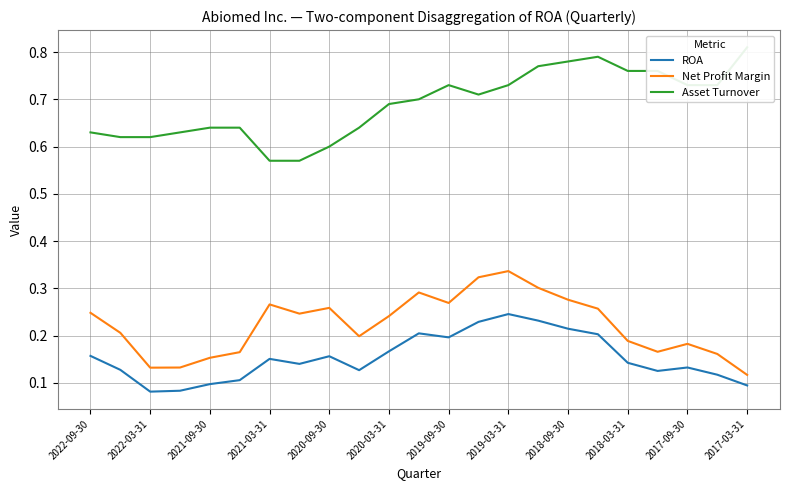

True or false: Net Profit Margin has more than 2 interior local peaks.

True